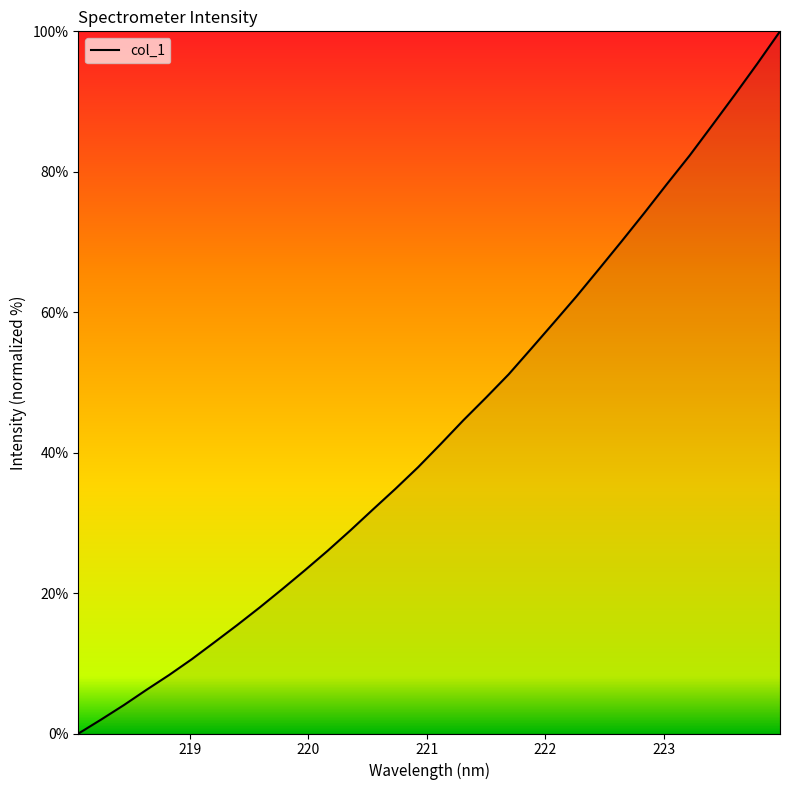

What is the difference between the maximum and minimum values?

100.0